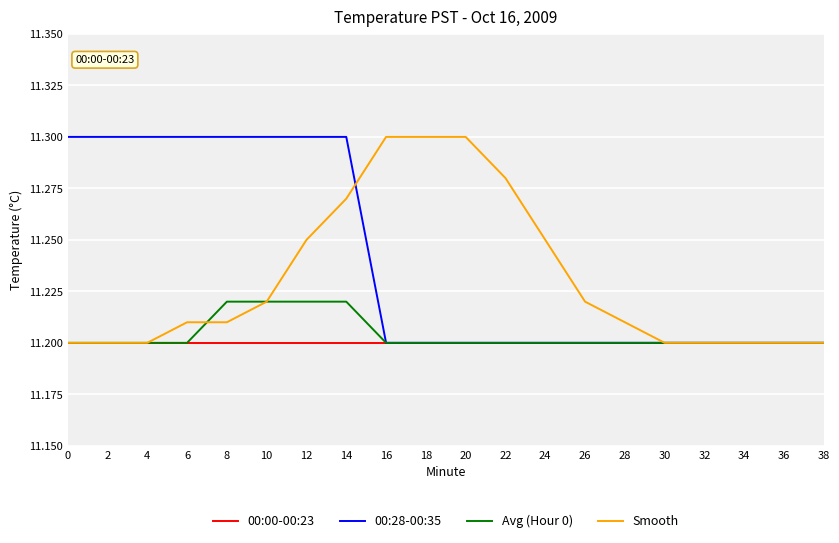

The 00:28-00:35 series shows 3.5 at 16. True or false?

False